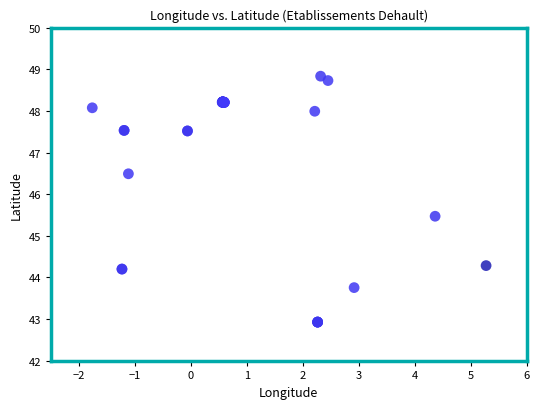

What Y value in the scatter plot is closest to 45?

45.5